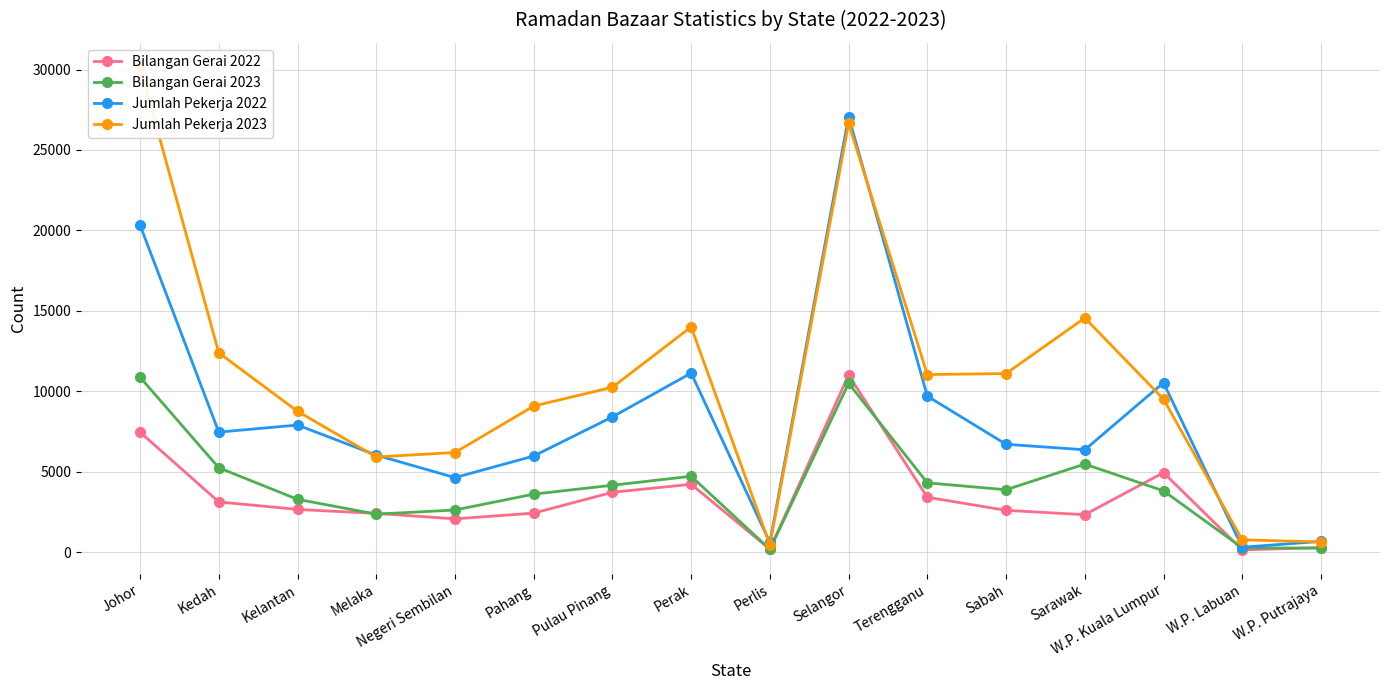

True or false: Bilangan Gerai 2022 has more than 0 points higher than both neighbors.

True